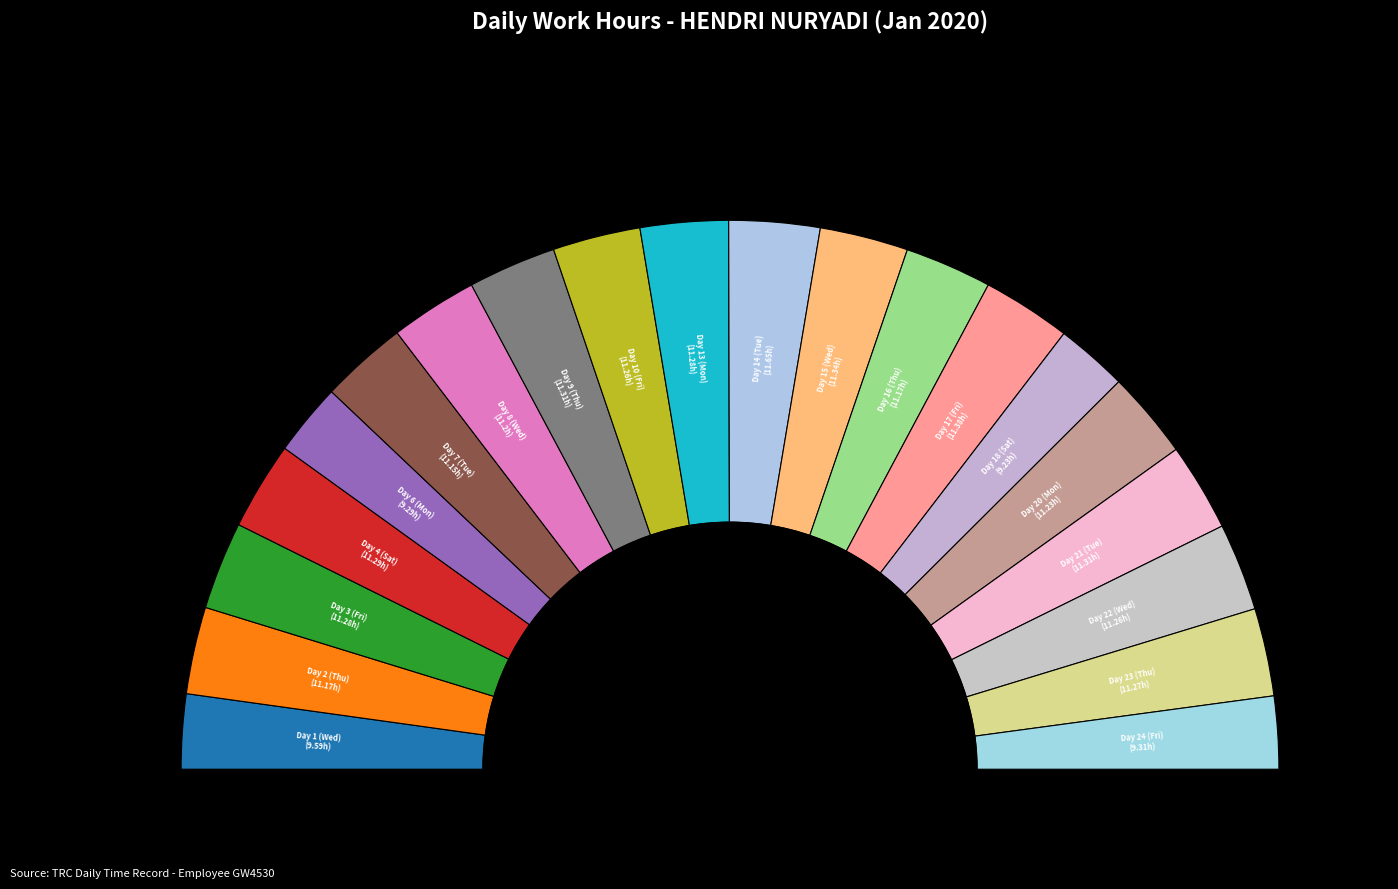

True or false: Thu accounts for 5% of the total.

True